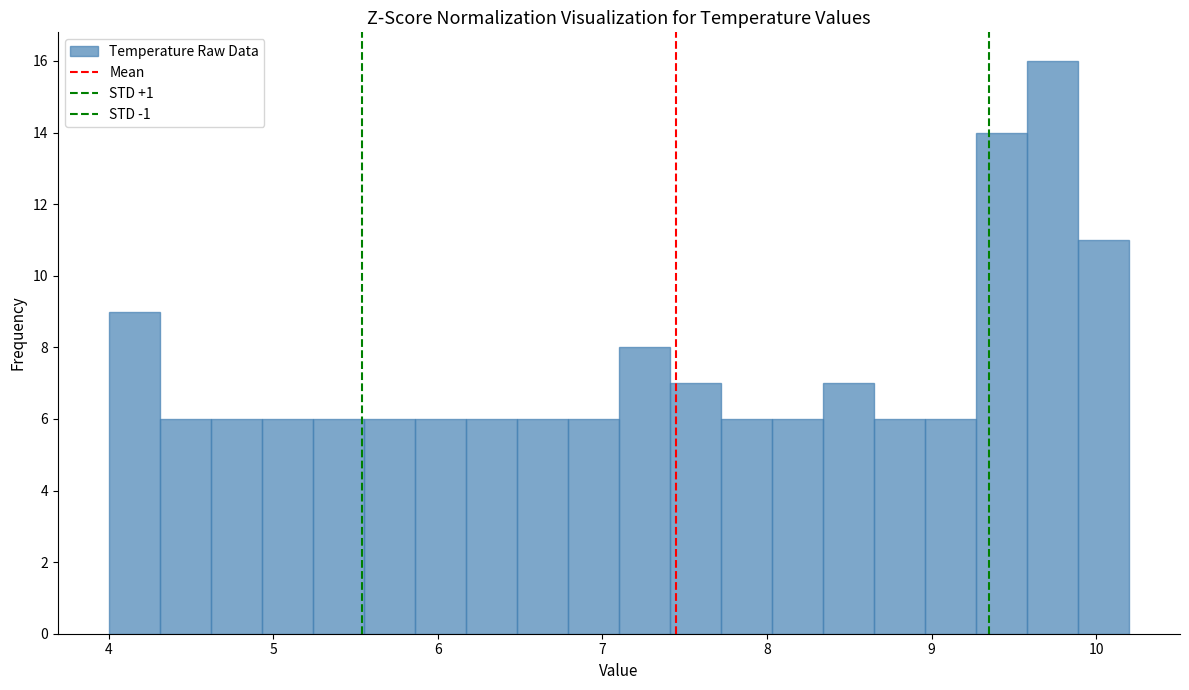

Read against the x-axis, roughly where is the centre of the tallest bar?

9.7